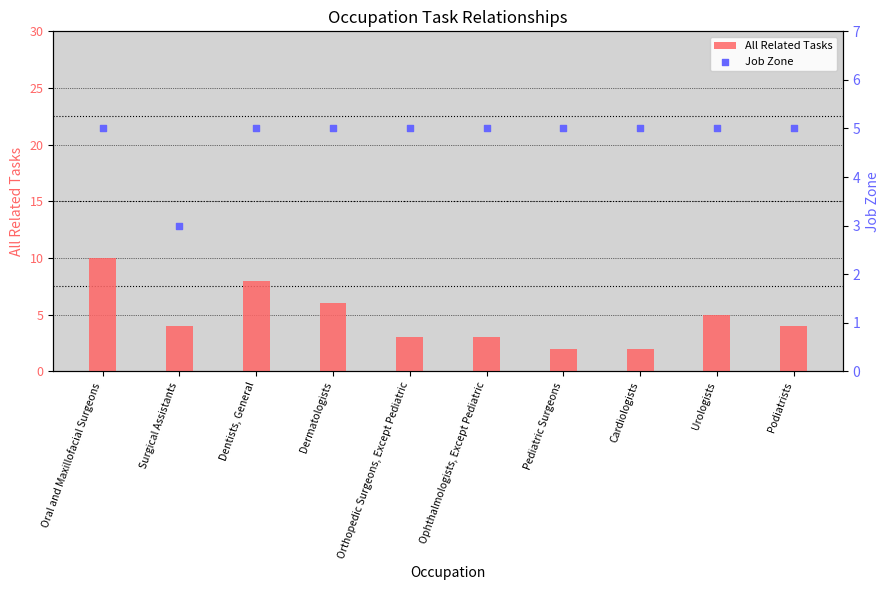

Which series contains the highest Y value?

All Related Tasks